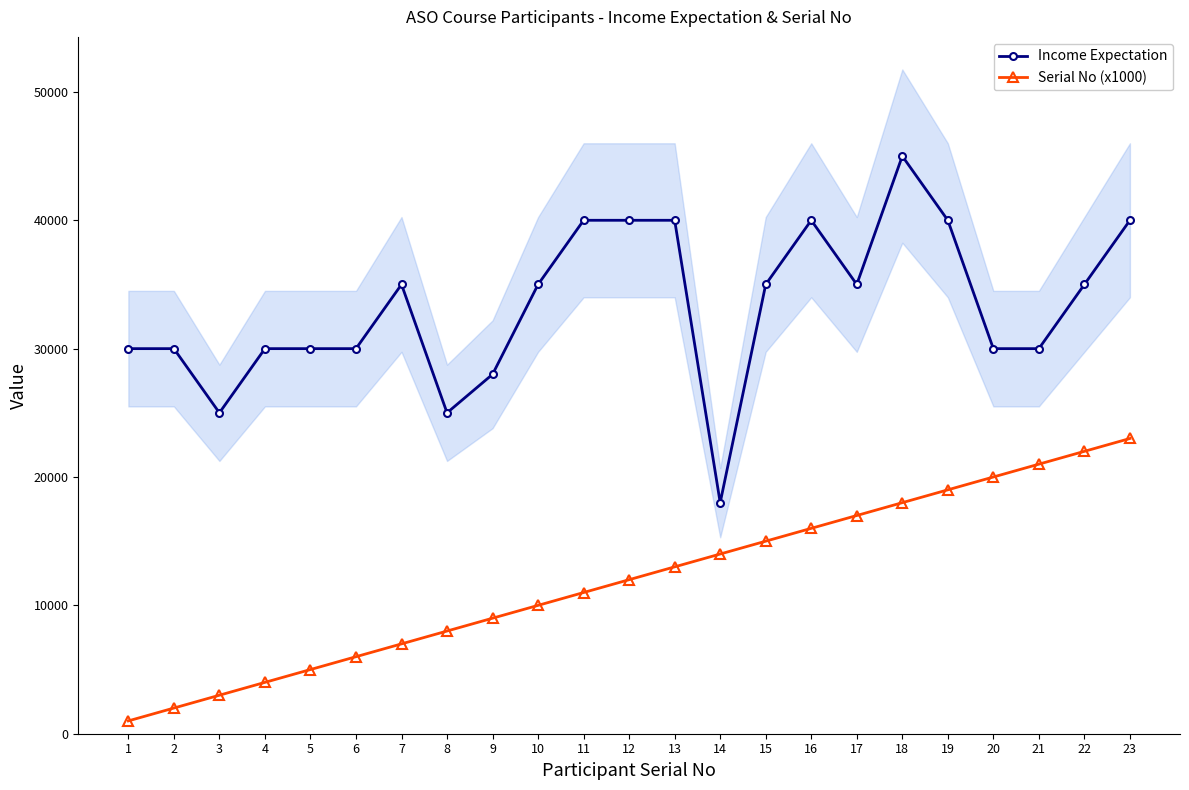

Reading left to right, transcribe all the data shown in this chart.

Income Expectation: 1=30000	2=30000	3=25000	4=30000	5=30000	6=30000	7=35000	8=25000	9=28000	10=35000	11=40000	12=40000	13=40000	14=18000	15=35000	16=40000	17=35000	18=45000	19=40000	20=30000	21=30000	22=35000	23=40000
Serial No (x1000): 1=1000	2=2000	3=3000	4=4000	5=5000	6=6000	7=7000	8=8000	9=9000	10=10000	11=11000	12=12000	13=13000	14=14000	15=15000	16=16000	17=17000	18=18000	19=19000	20=20000	21=21000	22=22000	23=23000